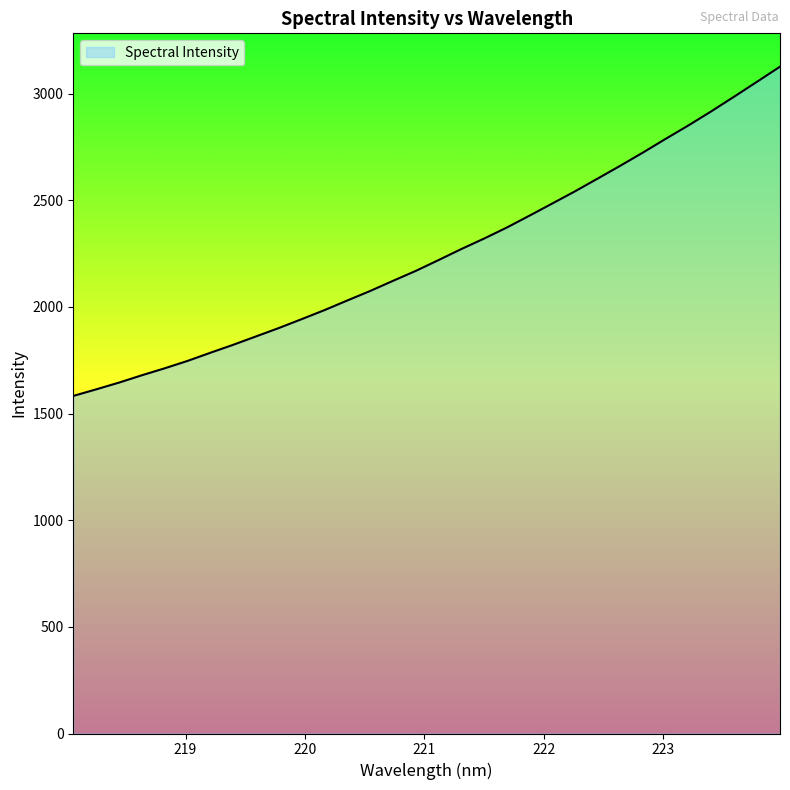

What is the difference between the maximum and minimum values?

1543.5